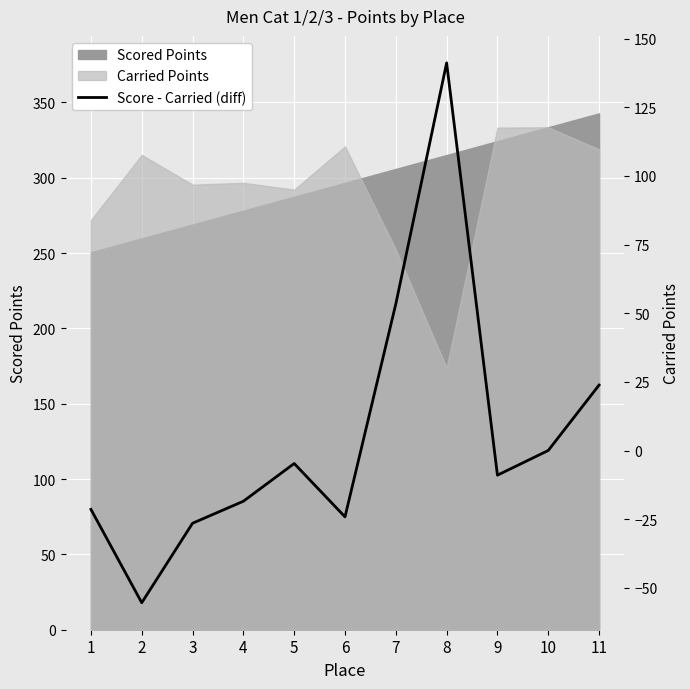

Is it true that the value at 5 is -6.2?

False